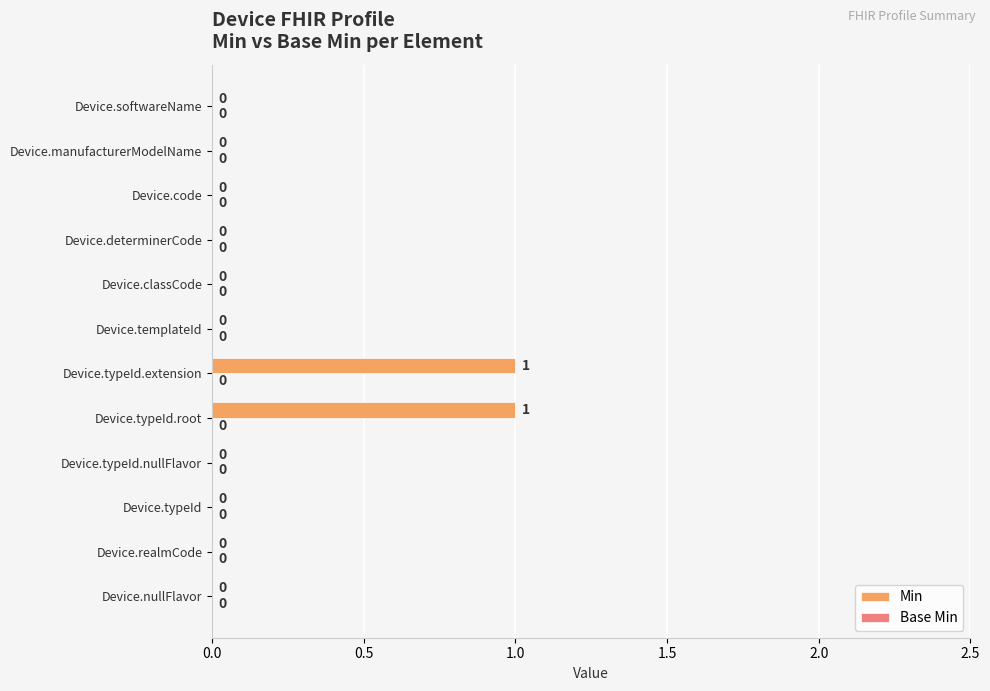

True or false: the data shows -1 at Device.softwareName.

False